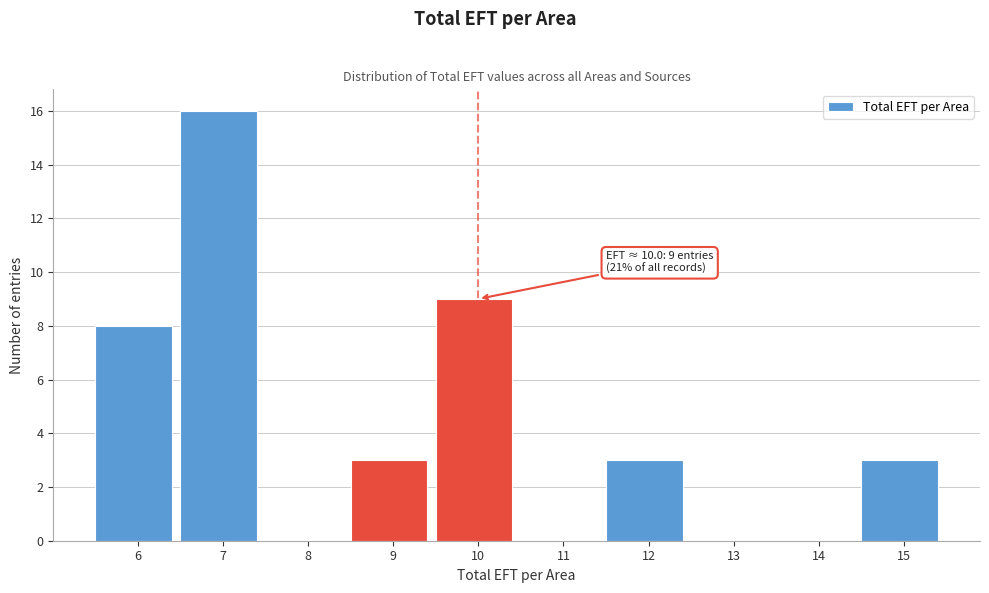

Reading left to right, transcribe all the data shown in this chart.

6=8	7=16	8=0	9=3	10=9	11=0	12=3	13=0	14=0	15=3